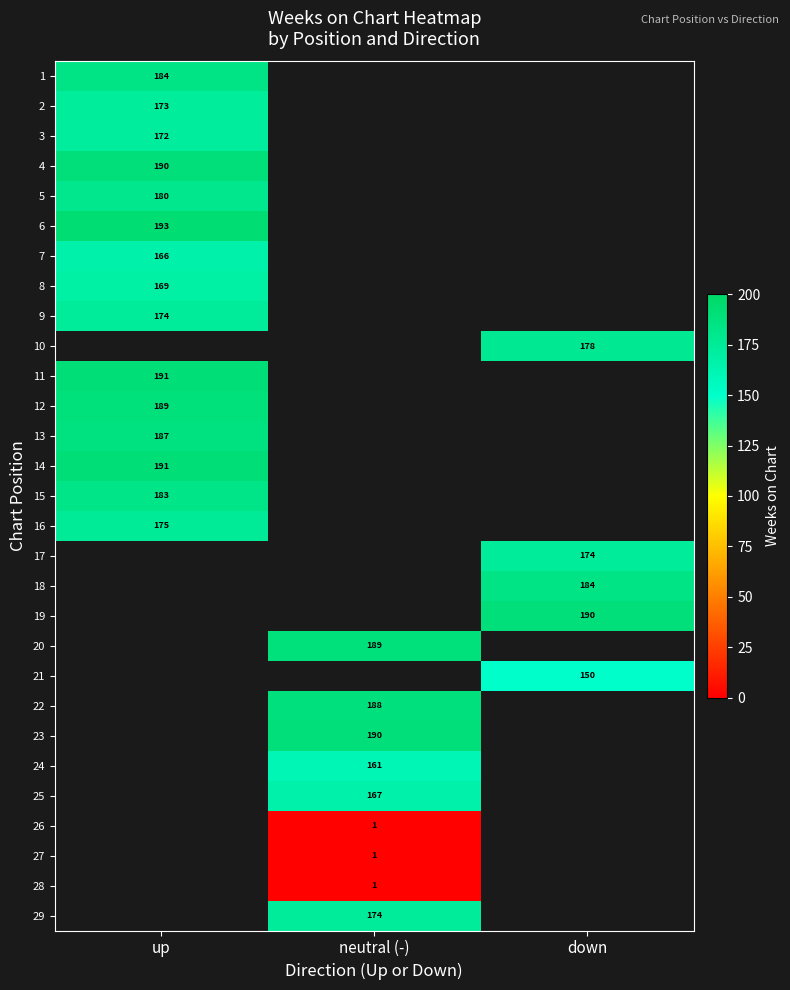

The value of 21 at down is 150. True or false?

True